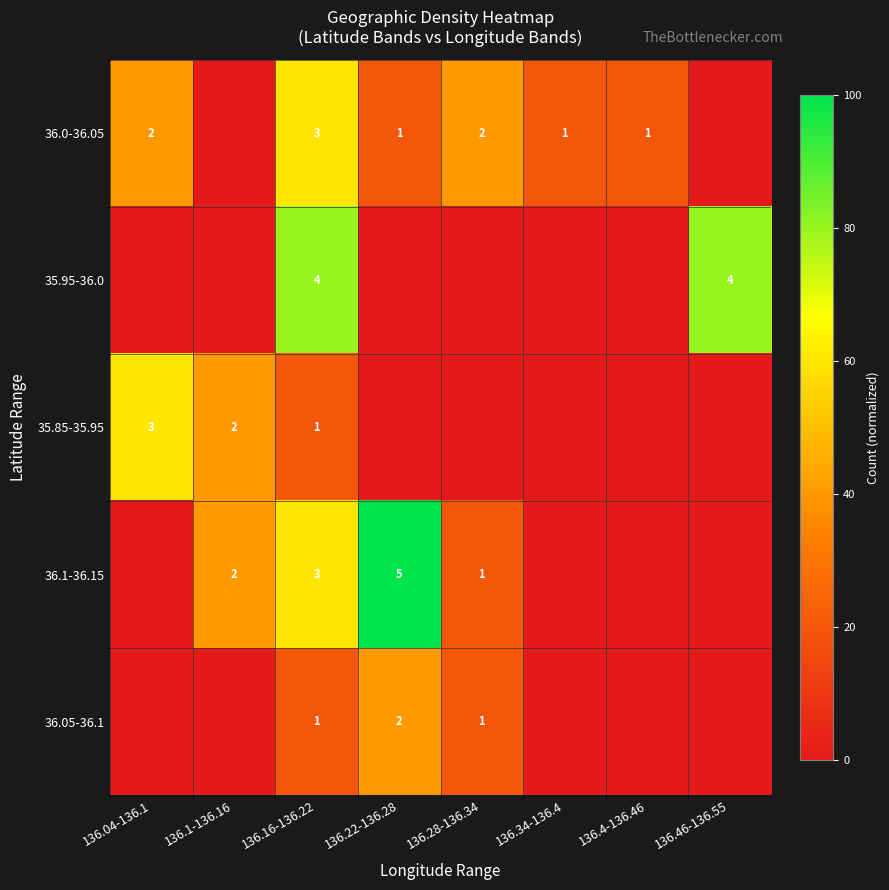

How many data points does each series have?

8